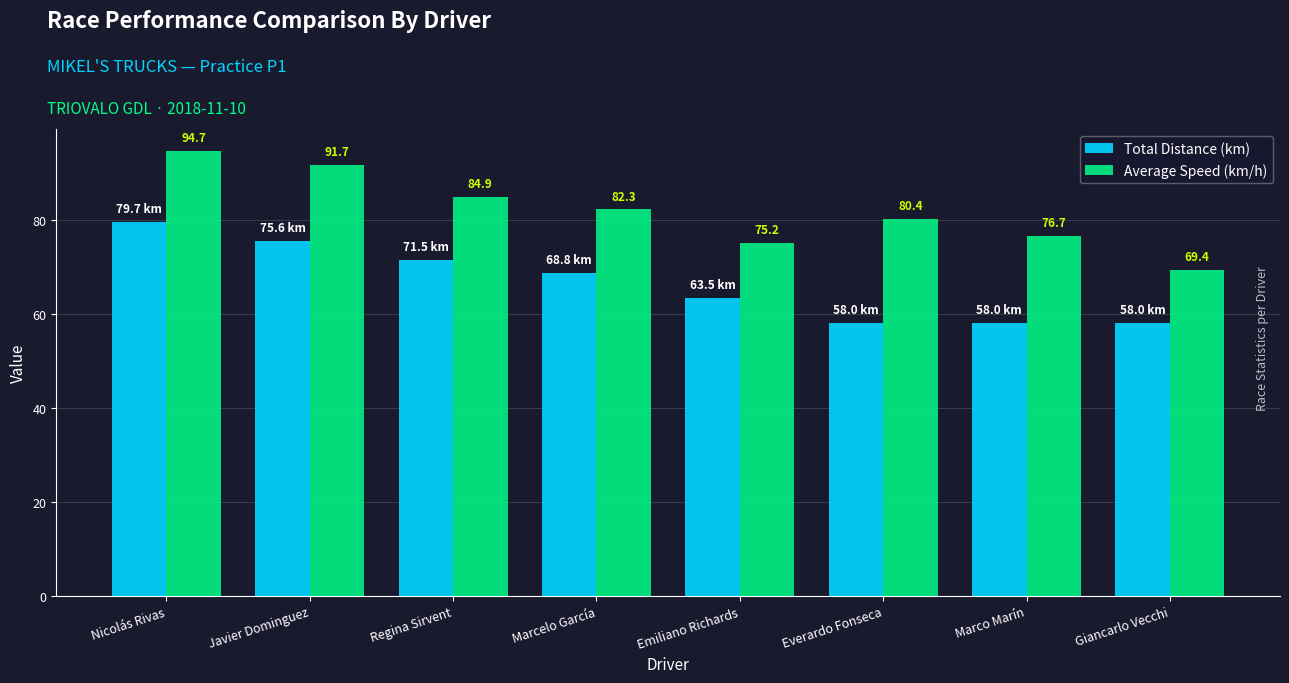

Is the value of Total Distance (km) at Nicolás Rivas greater than the value of Average Speed (km/h) at Javier Dominguez?

No